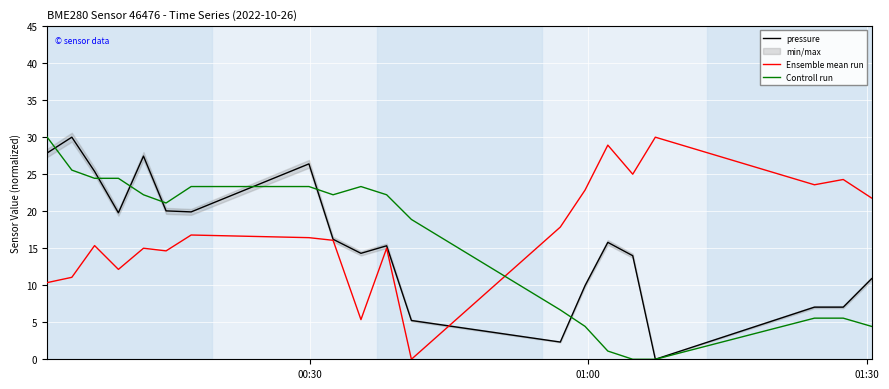

List the series in order of their peak value, highest first.

pressure, Ensemble mean run, Controll run